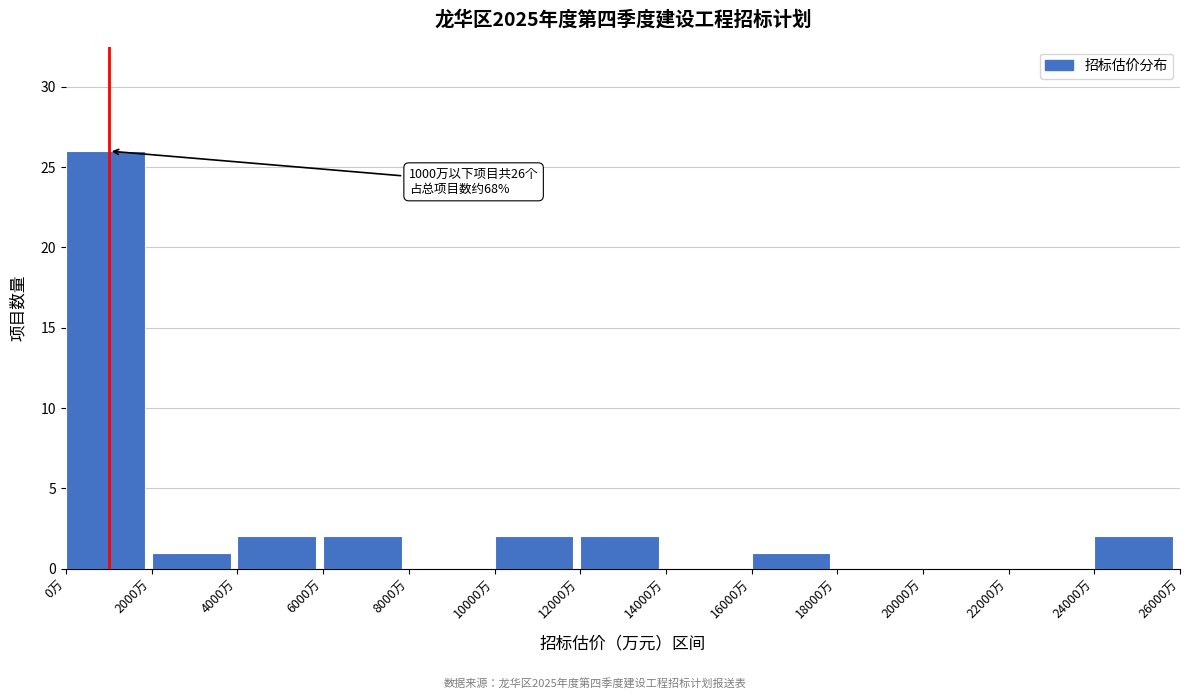

Over which range of the x-axis is the bar tallest?

0 to 2000